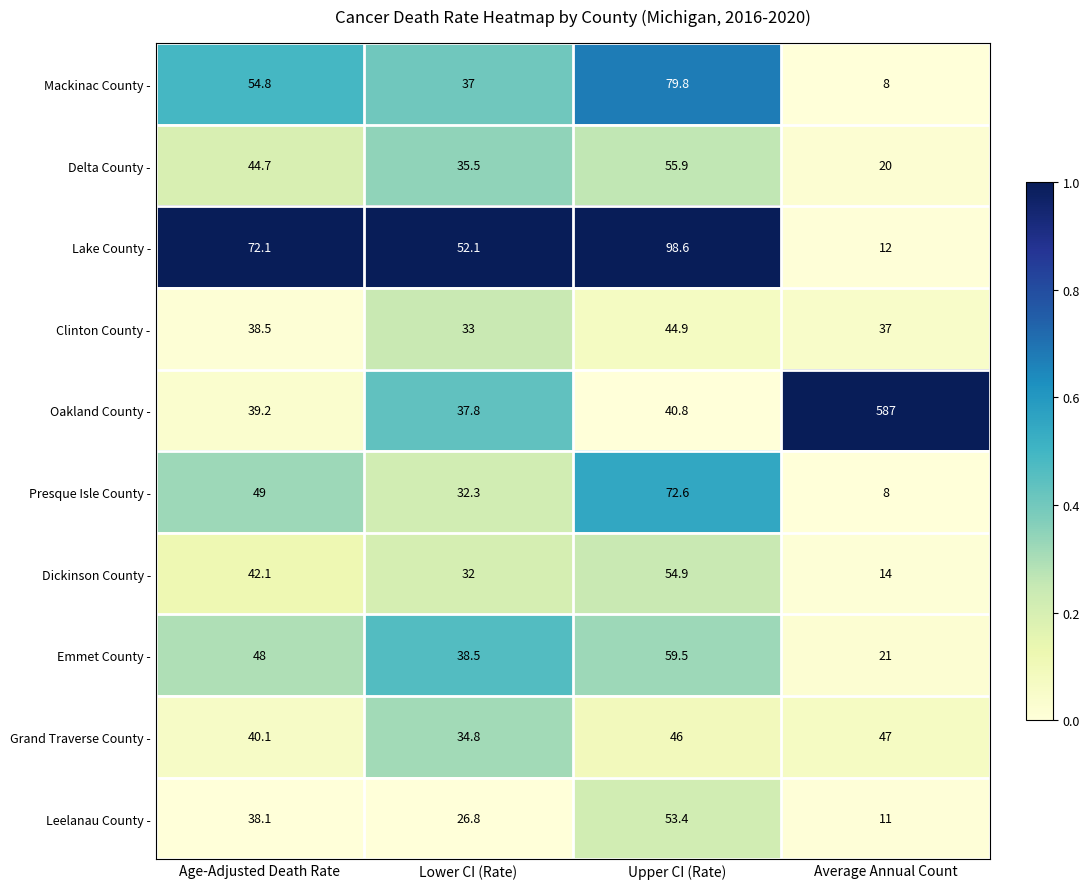

What is the maximum value for Oakland County -?

587.0